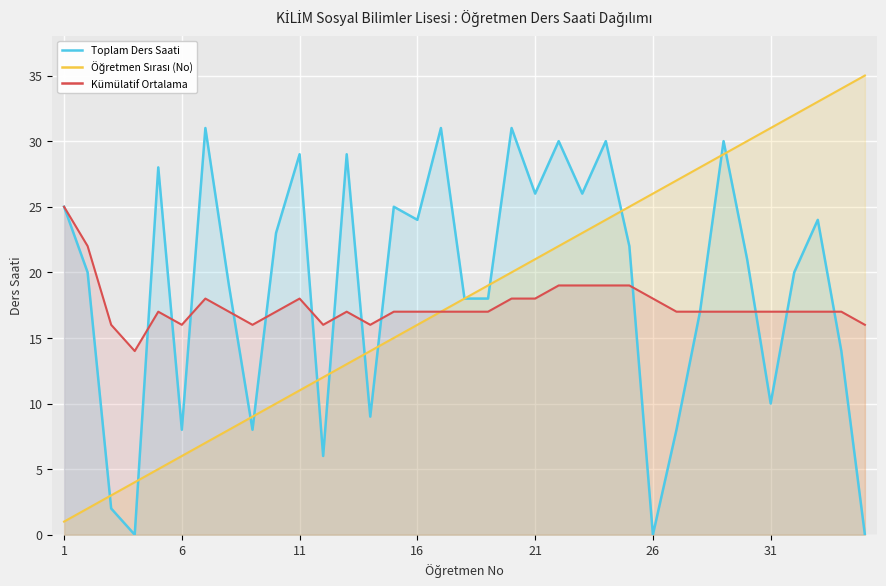

The Toplam Ders Saati series shows 42 at 1. True or false?

False